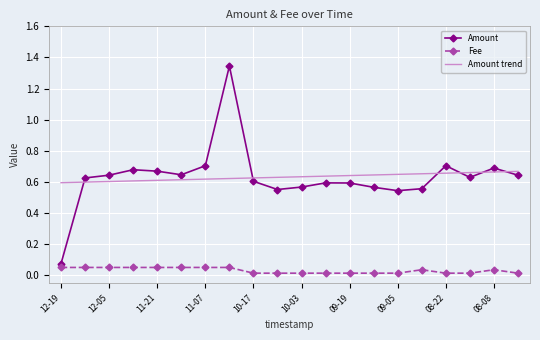

How many times do Amount trend and Amount cross each other?

6